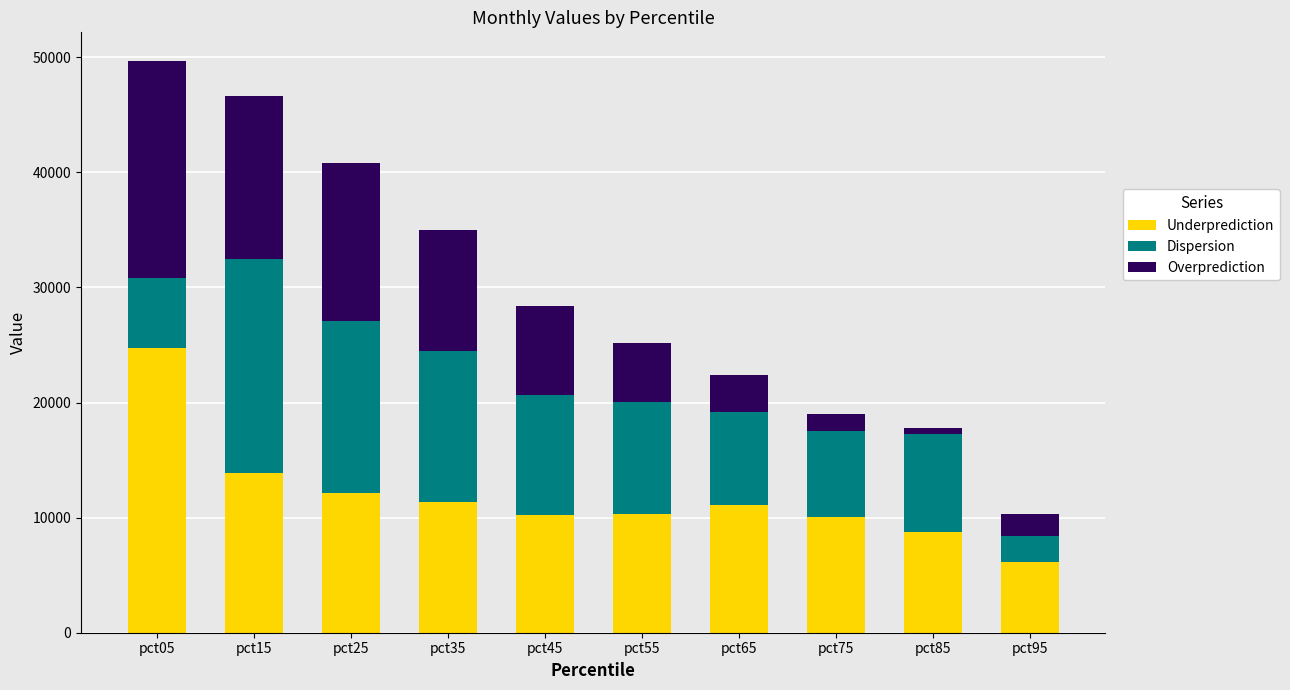

What is the difference between the Underprediction values at pct05 and pct35?

13396.6